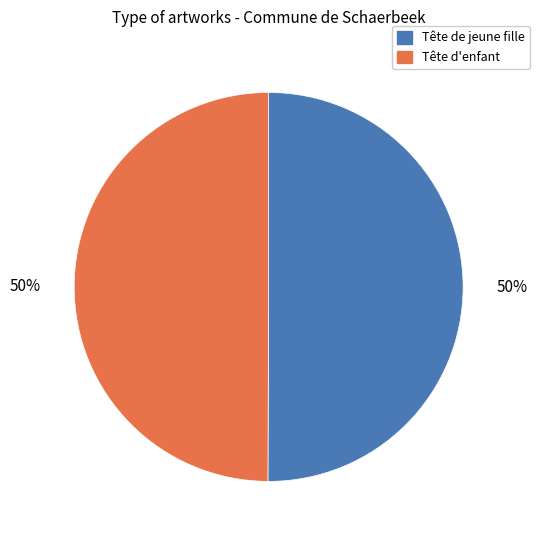

Is it true that Tête d'enfant is 38% of the pie?

False